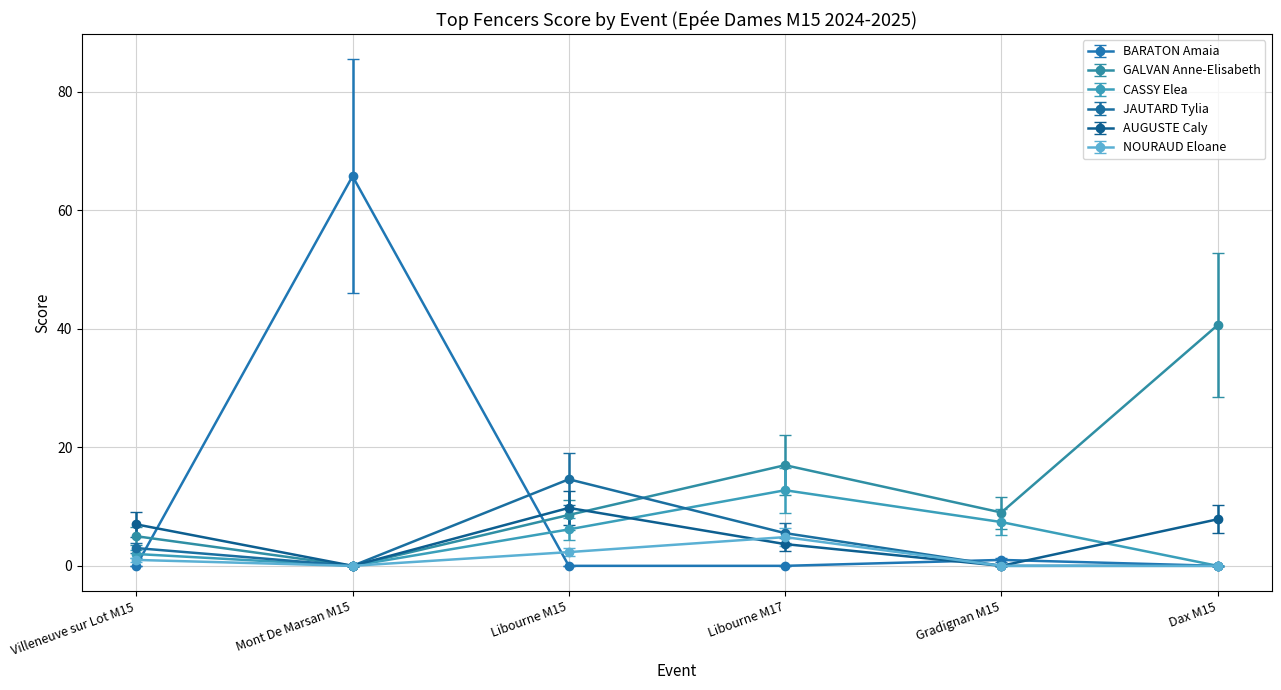

Which series has the largest range (max minus min)?

BARATON Amaia